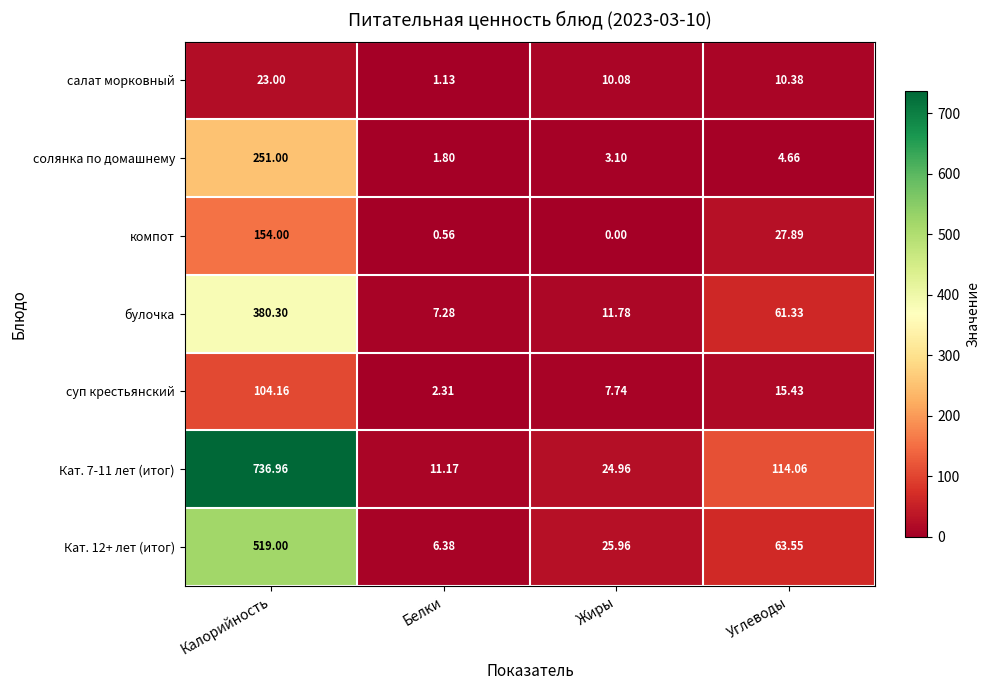

Is the value of Кат. 12+ лет (итог) at Жиры greater than the value of булочка at Калорийность?

No